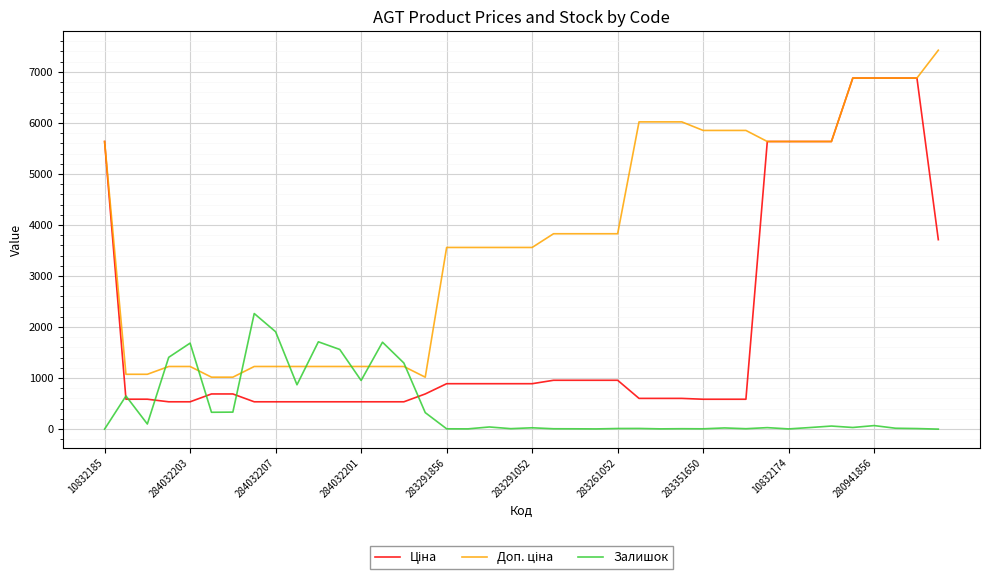

What is the maximum value shown in the chart?

7424.7